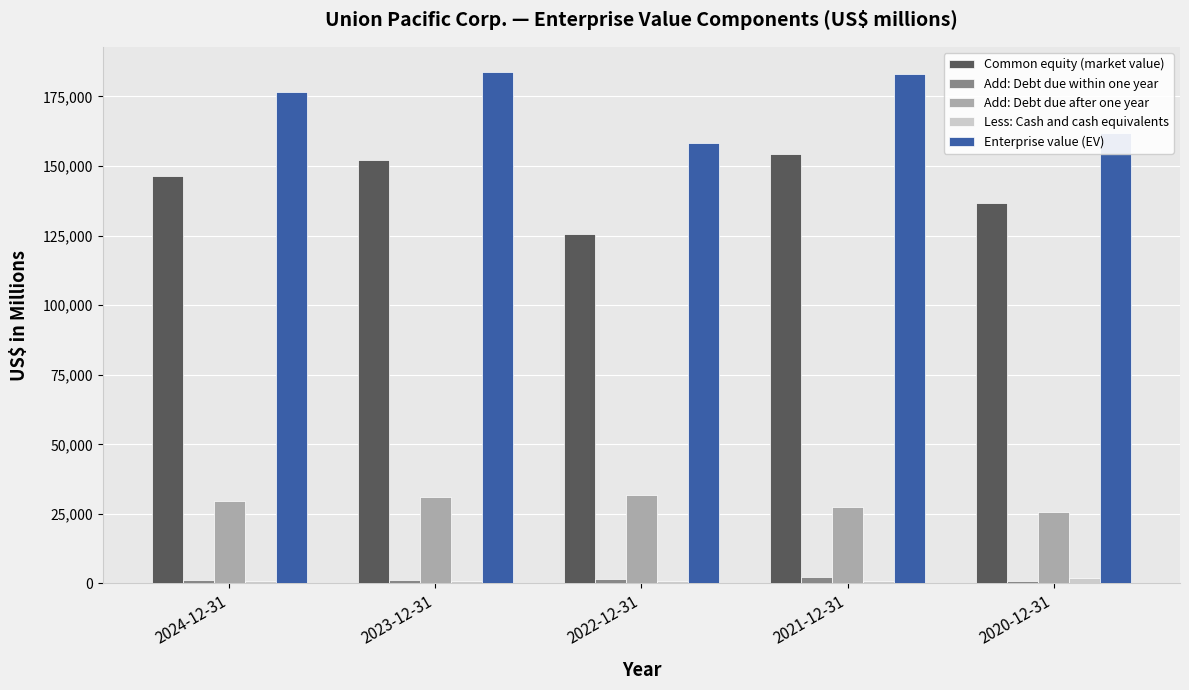

What is the difference between the highest and lowest values at 2023-12-31?

182578